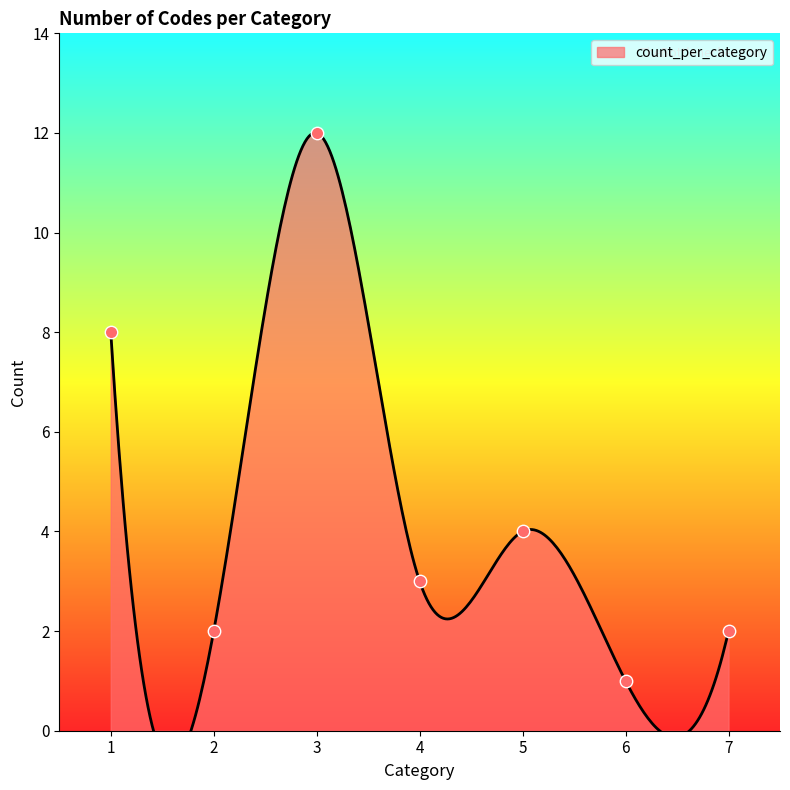

Between 4 and 7, which is larger?

4